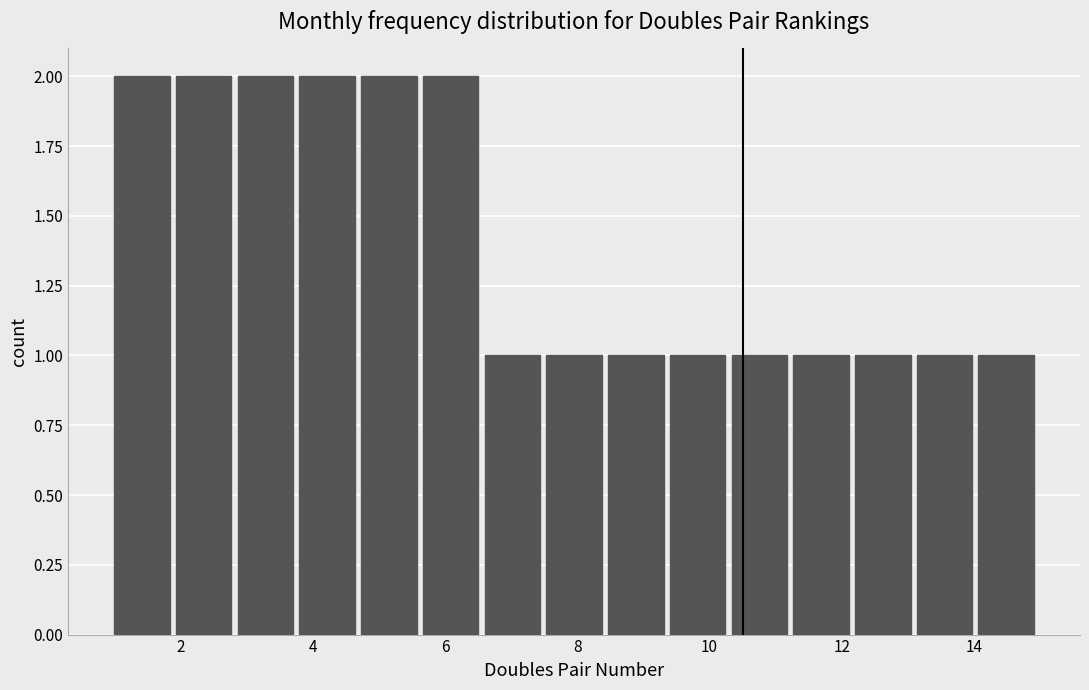

What is the height of the bar covering 2.0 to 2.8 on the x-axis? Neither the bar edges nor the heights are printed on the chart, so give them approximately, as read against the axes.

2